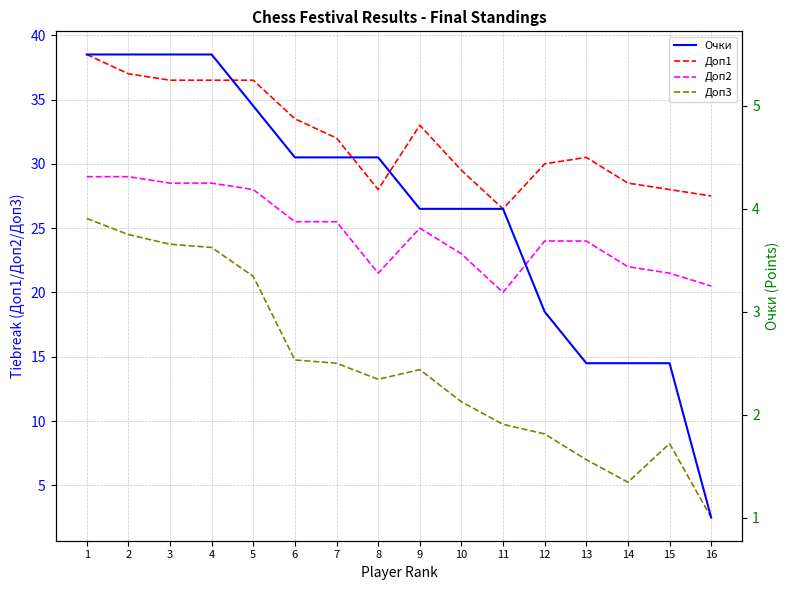

What is the difference between the highest and lowest values at 15?

25.5